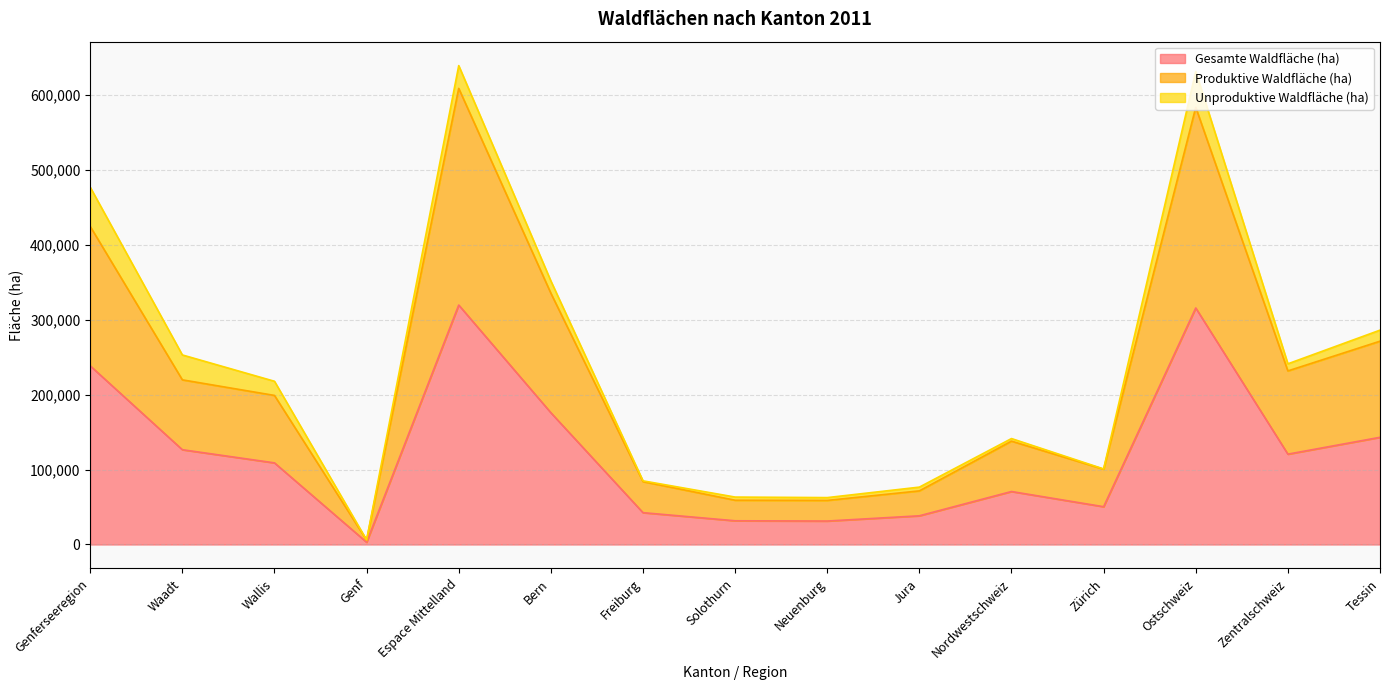

How many data points in Gesamte Waldfläche (ha) are less than 108836?

7